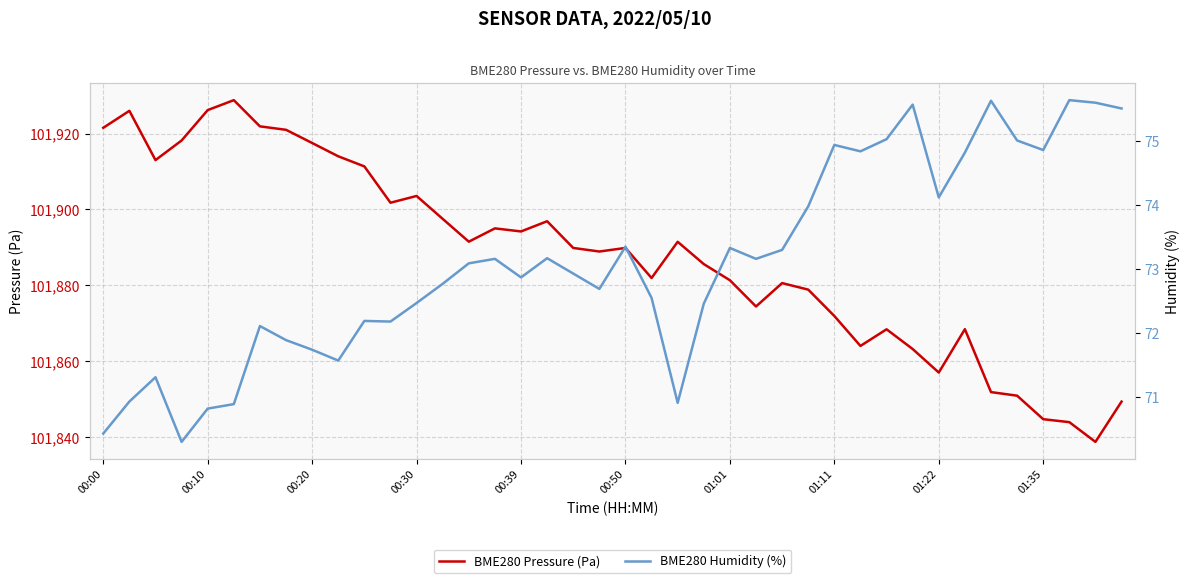

Rank the series at 27 from lowest to highest value.

BME280 Humidity (%), BME280 Pressure (Pa)